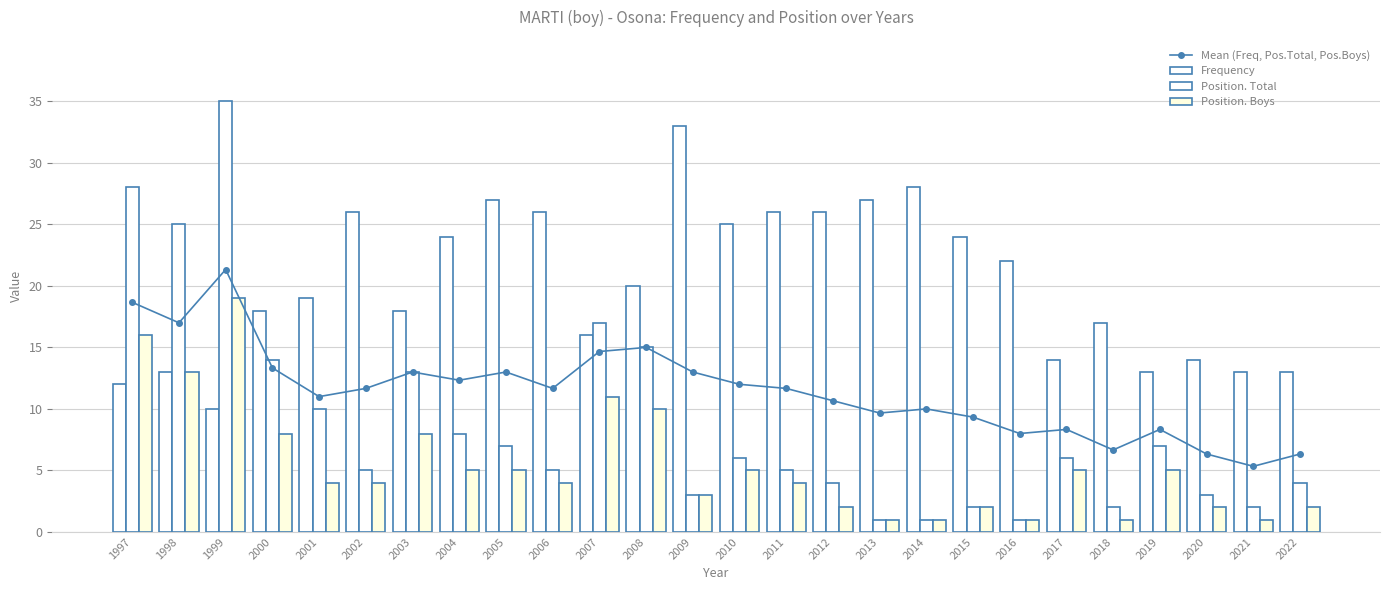

Rank the series by their maximum value, from highest to lowest.

Position. Total, Frequency, Mean (Freq, Pos.Total, Pos.Boys), Position. Boys